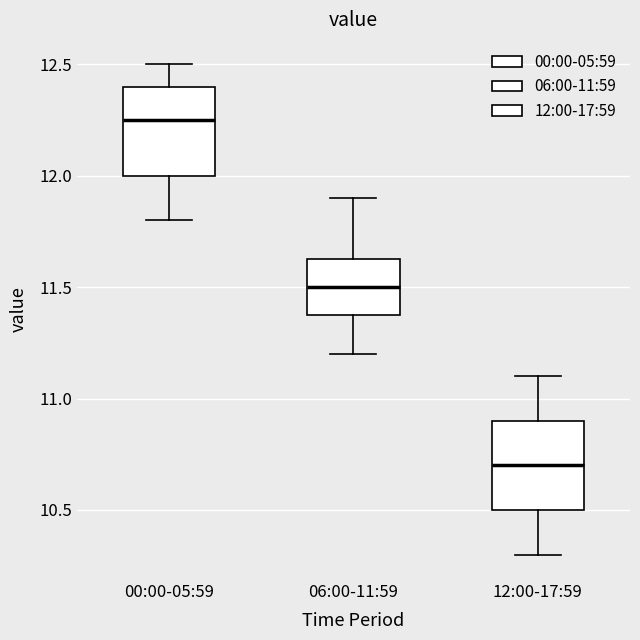

Where does the median line of the box for 12:00-17:59 sit on the y-axis? The values are not printed on the chart, so give them approximately, as read against the axis.

10.70